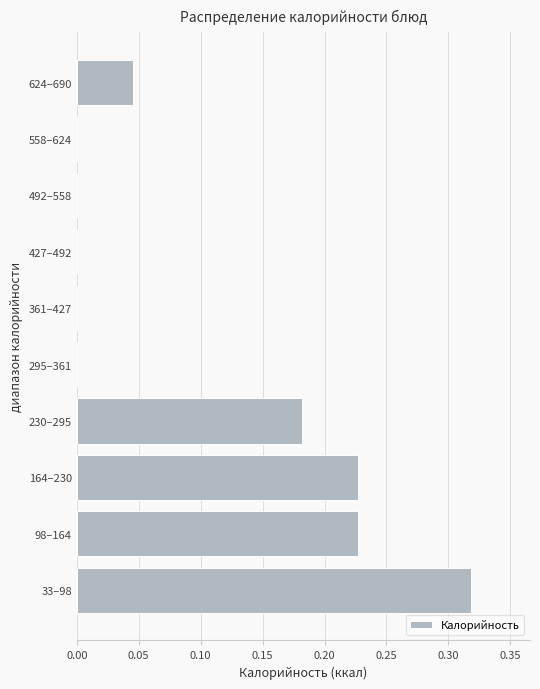

The value at 361–427 is -0.1. True or false?

False